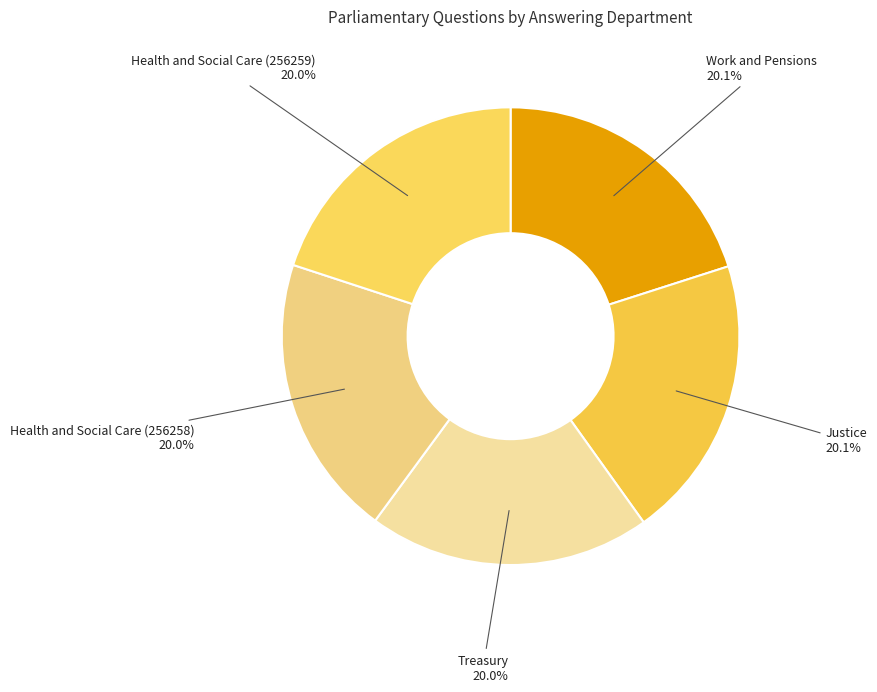

The Justice slice represents 8% of the pie. True or false?

False